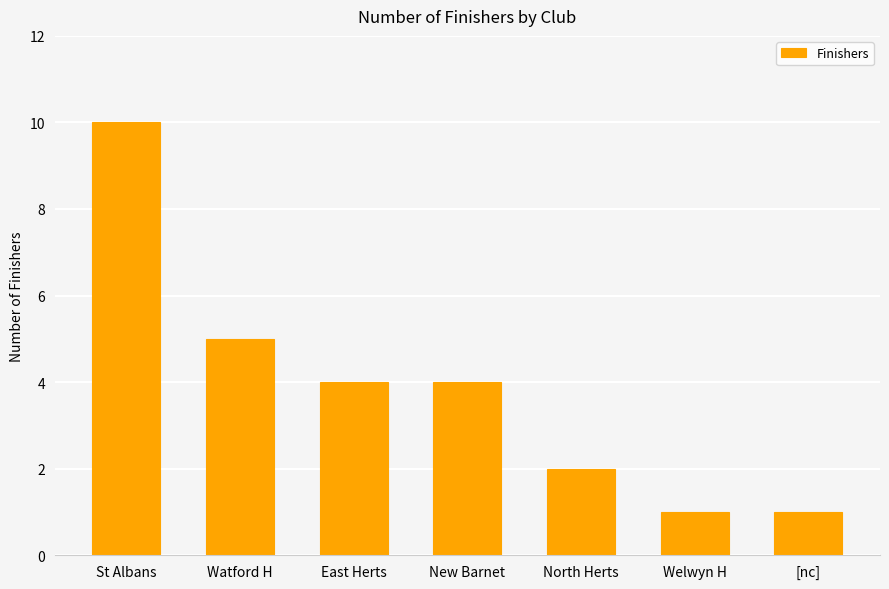

Which label corresponds to the largest value in the chart?

St Albans